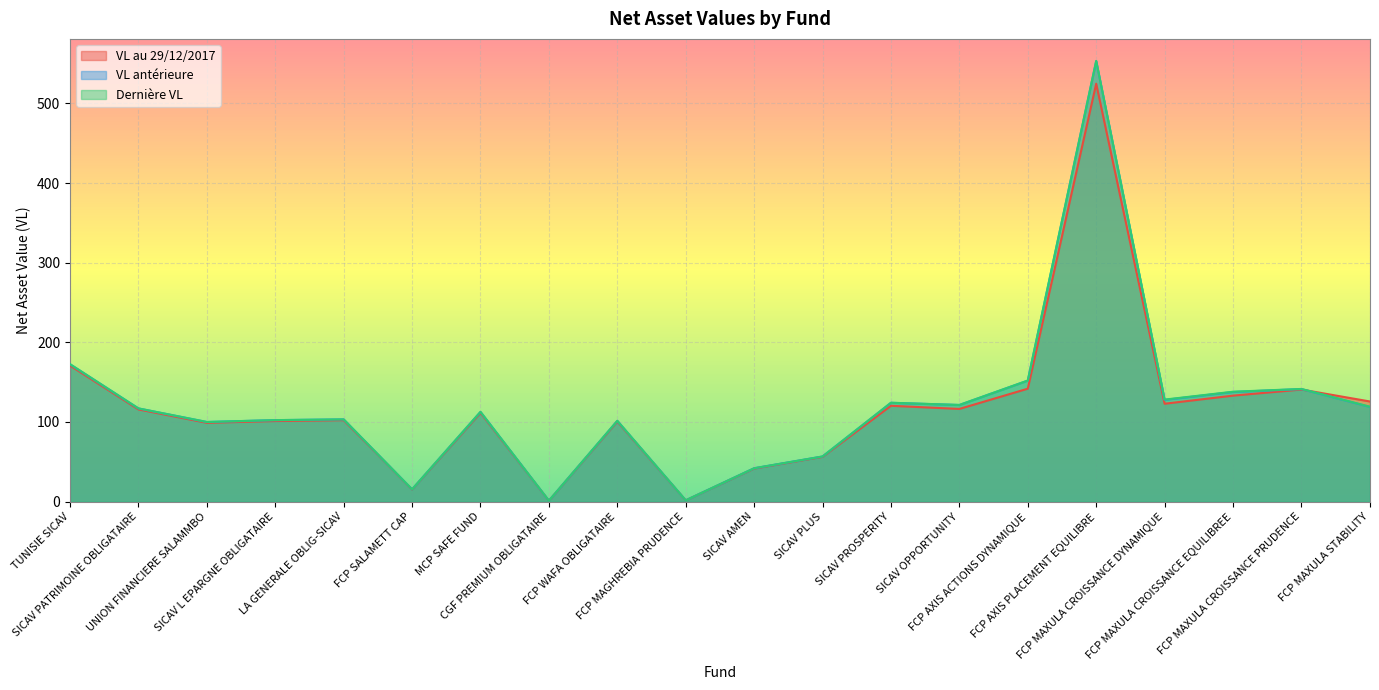

Which category has the lowest value in the VL au 29/12/2017 series?

CGF PREMIUM OBLIGATAIRE